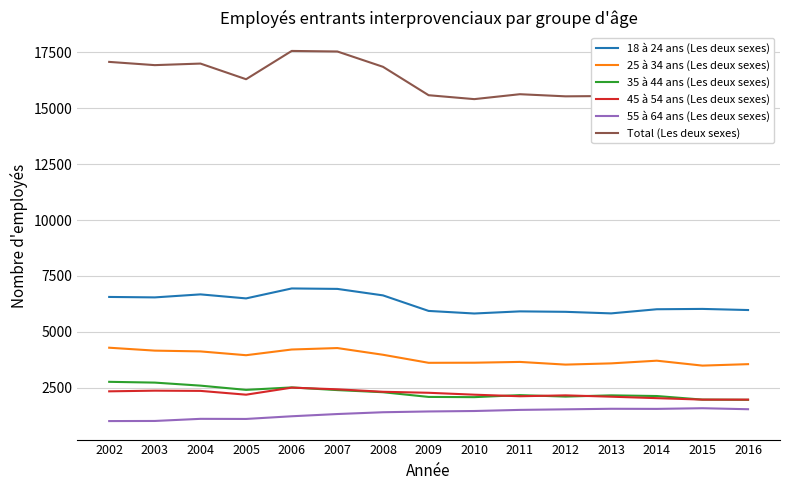

Reading left to right, extract all data points from this chart.

18 à 24 ans (Les deux sexes): 2002=6560	2003=6540	2004=6675	2005=6495	2006=6940	2007=6920	2008=6630	2009=5935	2010=5820	2011=5915	2012=5895	2013=5825	2014=6010	2015=6025	2016=5975
25 à 34 ans (Les deux sexes): 2002=4290	2003=4160	2004=4125	2005=3955	2006=4210	2007=4275	2008=3975	2009=3615	2010=3620	2011=3655	2012=3535	2013=3590	2014=3710	2015=3490	2016=3555
35 à 44 ans (Les deux sexes): 2002=2765	2003=2730	2004=2595	2005=2405	2006=2515	2007=2395	2008=2300	2009=2090	2010=2080	2011=2170	2012=2105	2013=2160	2014=2130	2015=1970	2016=1960
45 à 54 ans (Les deux sexes): 2002=2340	2003=2370	2004=2360	2005=2190	2006=2505	2007=2430	2008=2320	2009=2275	2010=2190	2011=2120	2012=2160	2013=2100	2014=2035	2015=1970	2016=1970
55 à 64 ans (Les deux sexes): 2002=1010	2003=1015	2004=1110	2005=1105	2006=1225	2007=1325	2008=1405	2009=1440	2010=1460	2011=1510	2012=1535	2013=1560	2014=1555	2015=1585	2016=1540
Total (Les deux sexes): 2002=17070	2003=16925	2004=16995	2005=16295	2006=17560	2007=17535	2008=16850	2009=15580	2010=15405	2011=15625	2012=15530	2013=15545	2014=15790	2015=15405	2016=15395